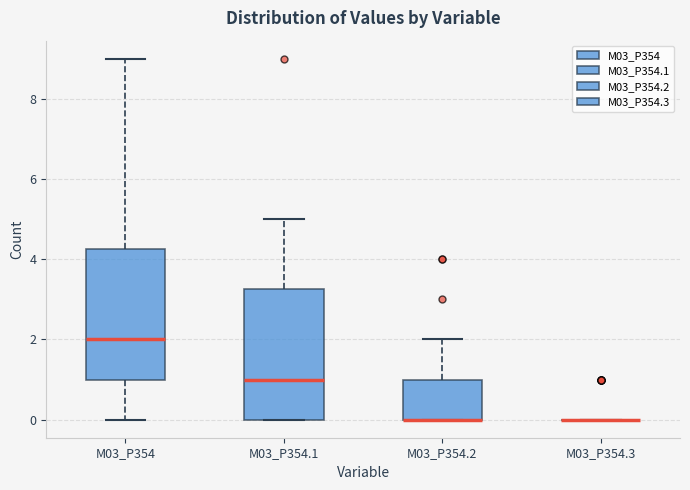

Reading left to right, transcribe this box plot: for each box, give where its median line is, the range the box spans, and where its two whiskers end, as read against the y-axis. The values are not printed on the chart, so give them approximately, as read against the axis.

M03_P354: median 2.0, box 1.0 to 4.2, whiskers 0.0 to 9.0
M03_P354.1: median 1.0, box 0.0 to 3.2, whiskers 0.0 to 5.0
M03_P354.2: median 0.0 (drawn on the box's lower edge), box 0.0 to 1.0, whiskers 0.0 to 2.0
M03_P354.3: box collapsed to a line at 0.0, whiskers 0.0 to 0.0